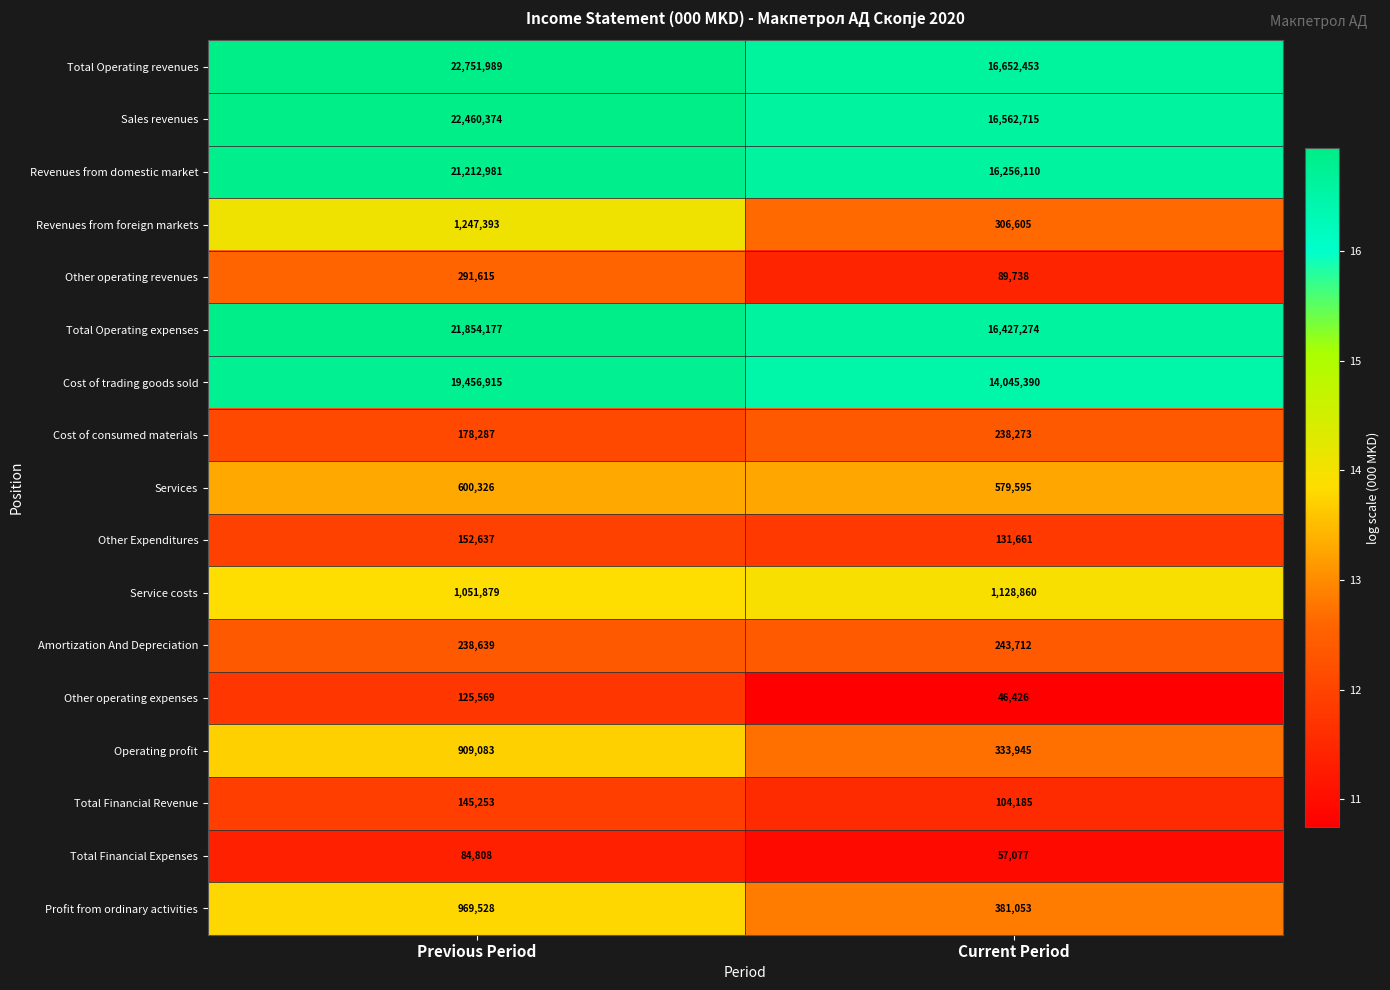

Which series has the largest total across all categories?

Total Operating revenues